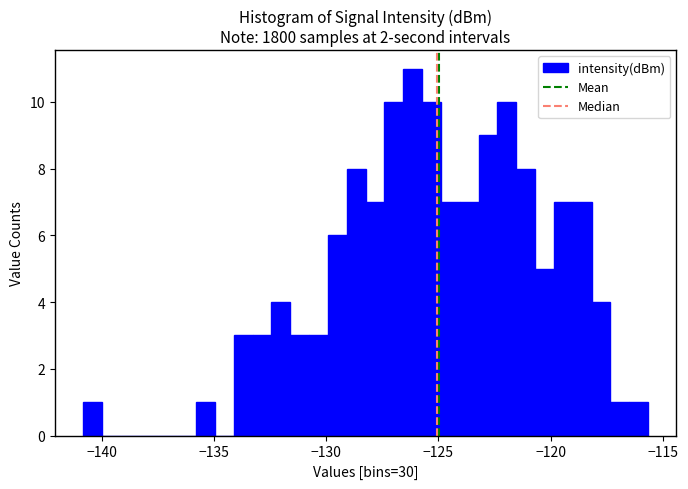

Read against the x-axis, roughly where is the centre of the tallest bar?

-126.0